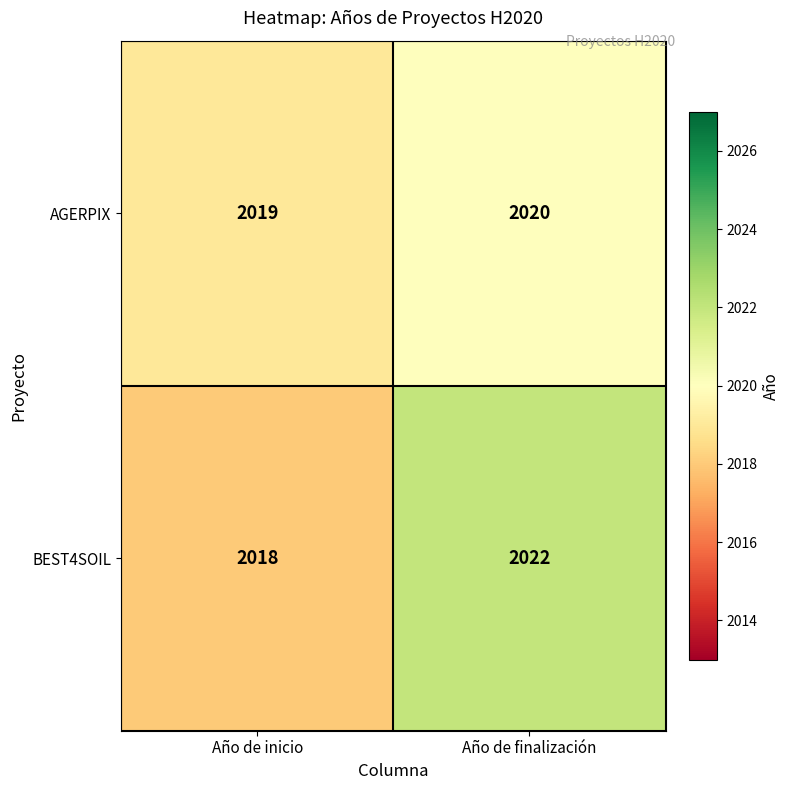

What value does the AGERPIX series have at Año de inicio?

2019